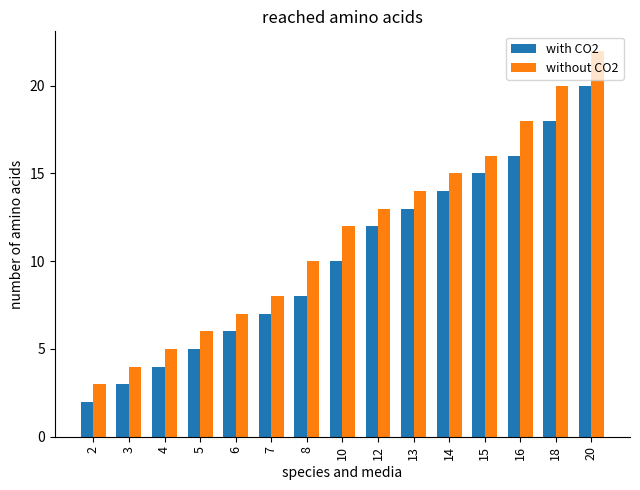

Are the bars grouped side by side (vs. stacked)?

Yes